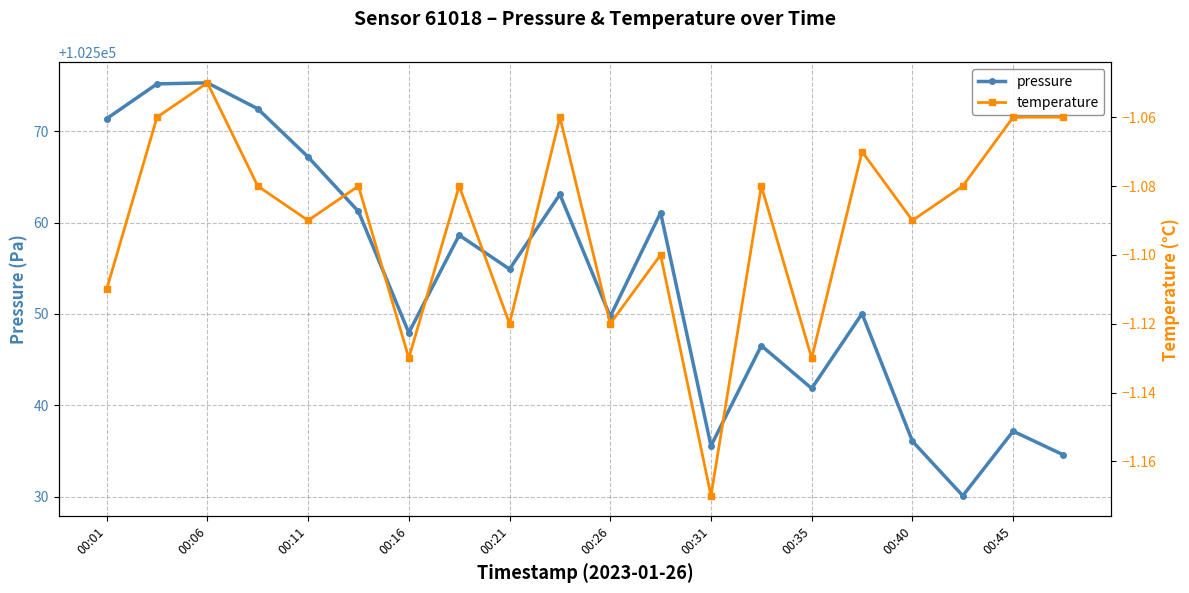

What is the maximum value for pressure?

102575.3